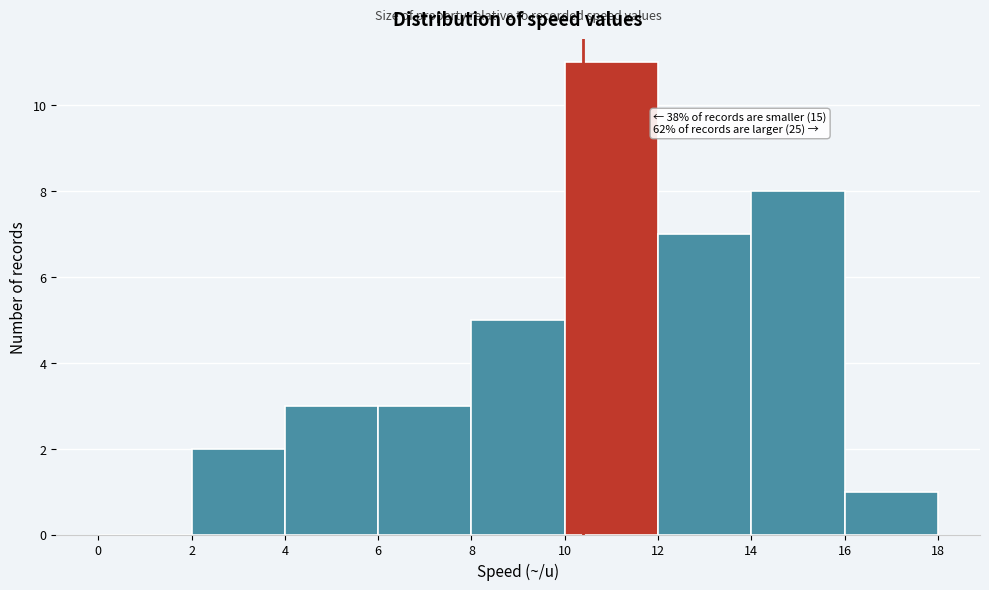

Over which range of the x-axis is the bar tallest?

10 to 12